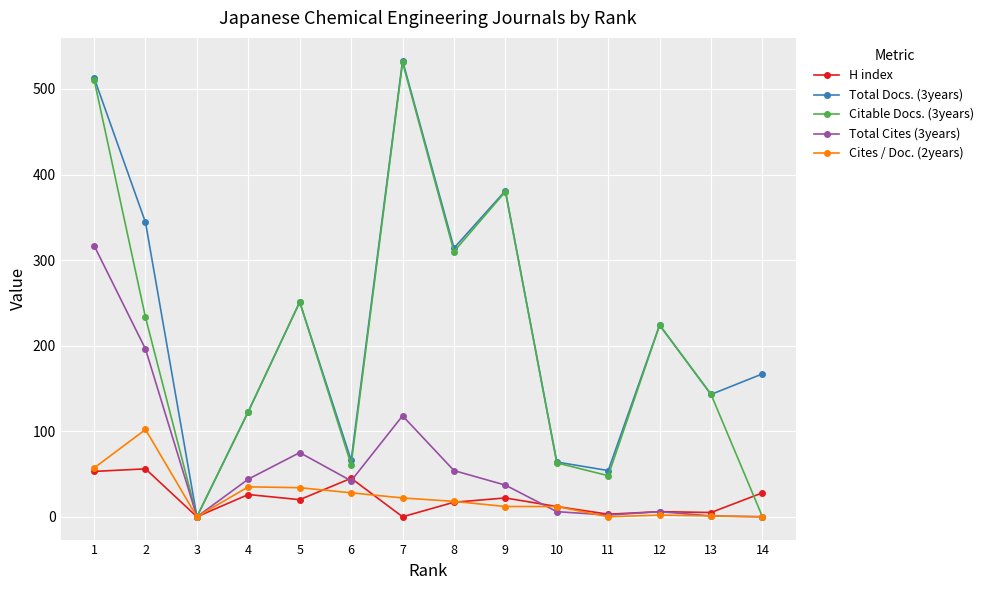

The value of Cites / Doc. (2years) at 11 is 0. True or false?

True